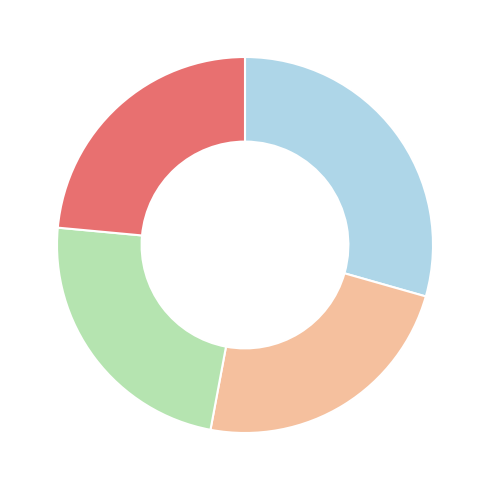

Does any single category account for the majority?

No